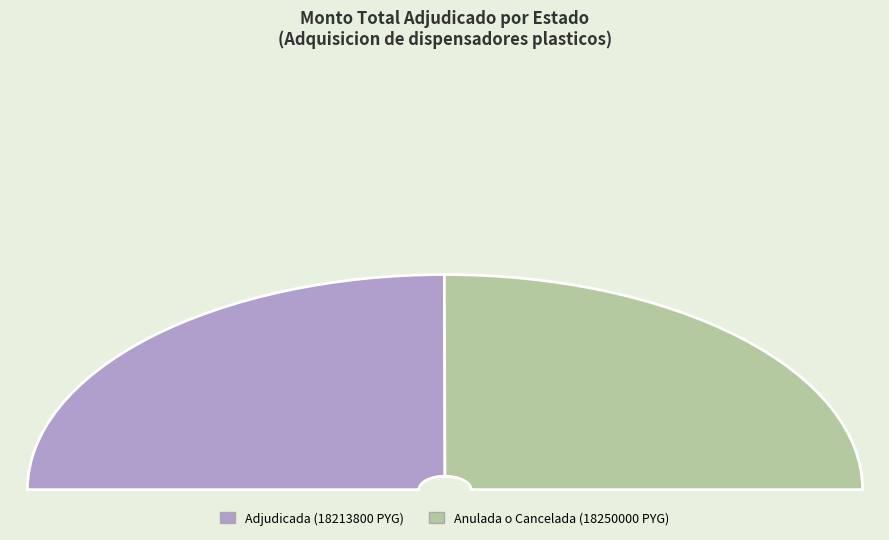

Which has a higher value, Anulada o Cancelada (18250000 PYG) or Adjudicada (18213800 PYG)?

Anulada o Cancelada (18250000 PYG)